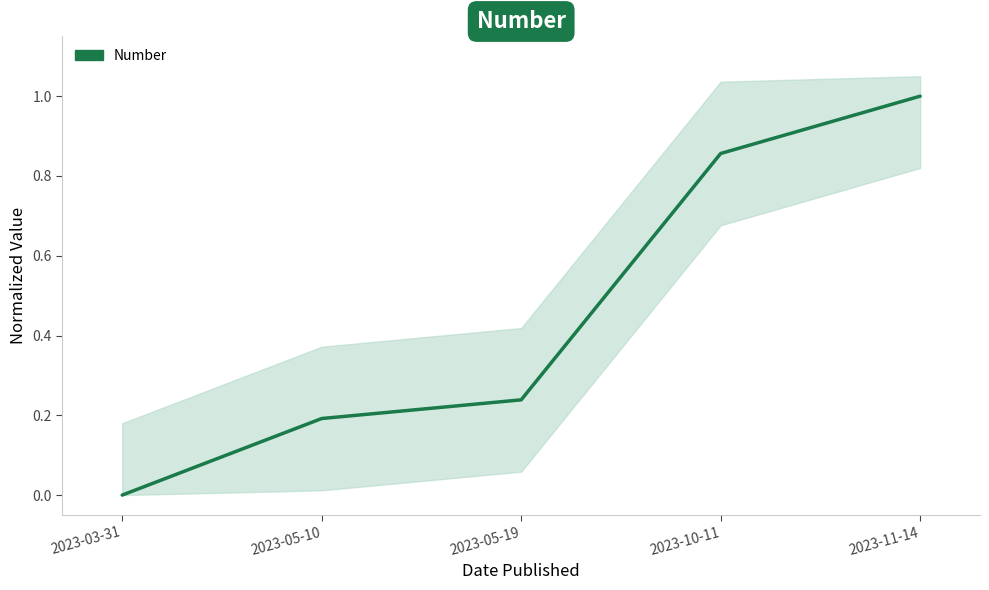

Rank the categories by value from lowest to highest.

2023-03-31, 2023-05-10, 2023-05-19, 2023-10-11, 2023-11-14